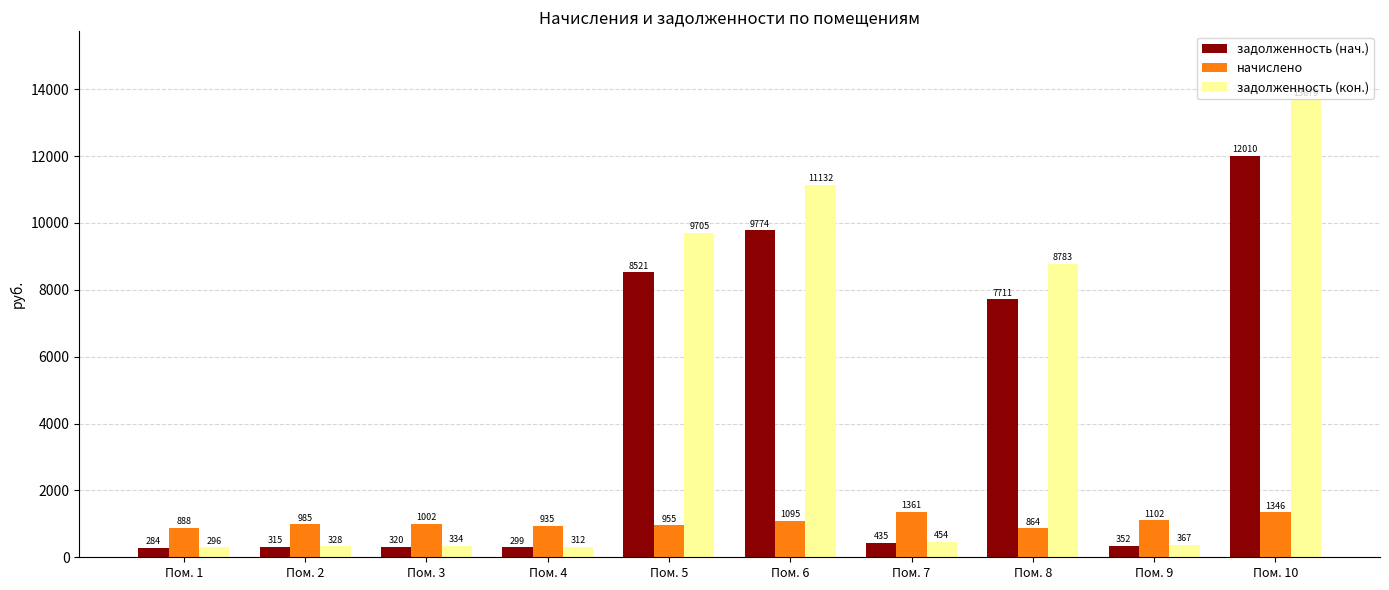

What is the maximum value for задолженность (кон.)?

13678.8